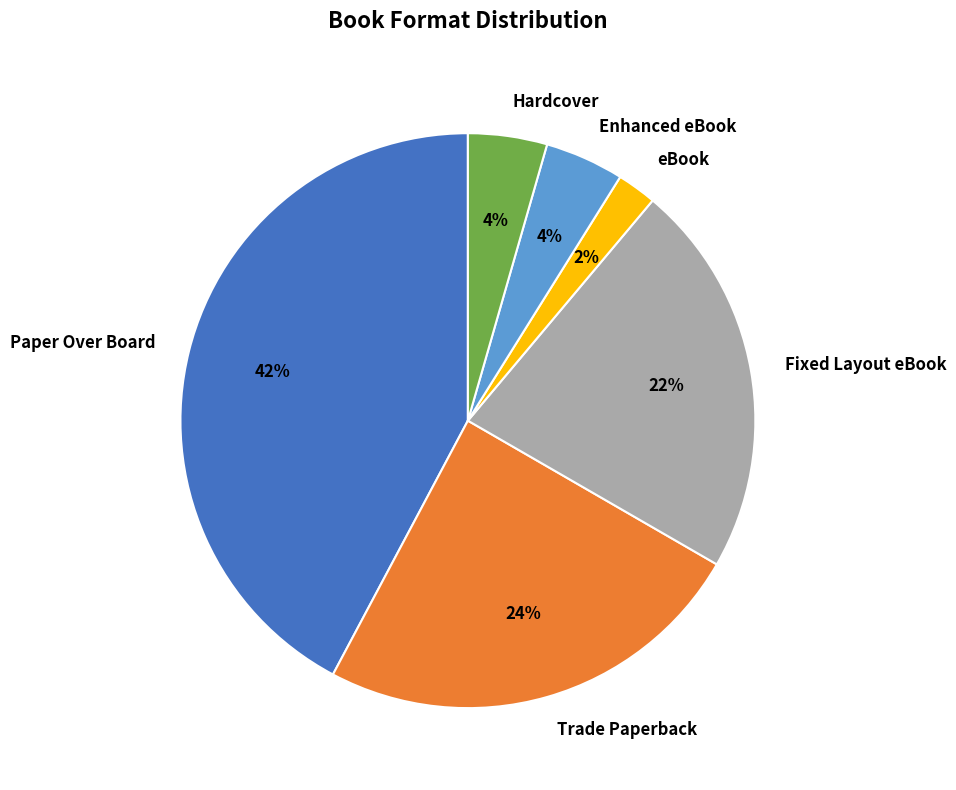

What is the largest slice in the pie chart?

Paper Over Board